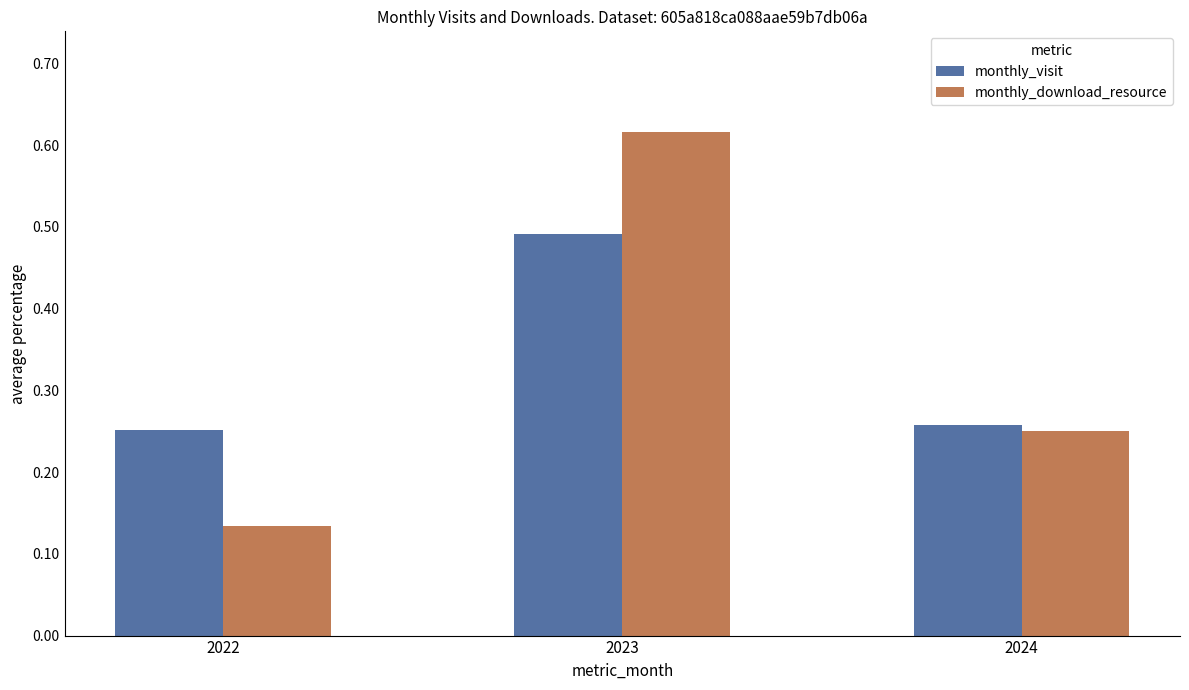

Rank the series by their maximum value, from lowest to highest.

monthly_visit, monthly_download_resource